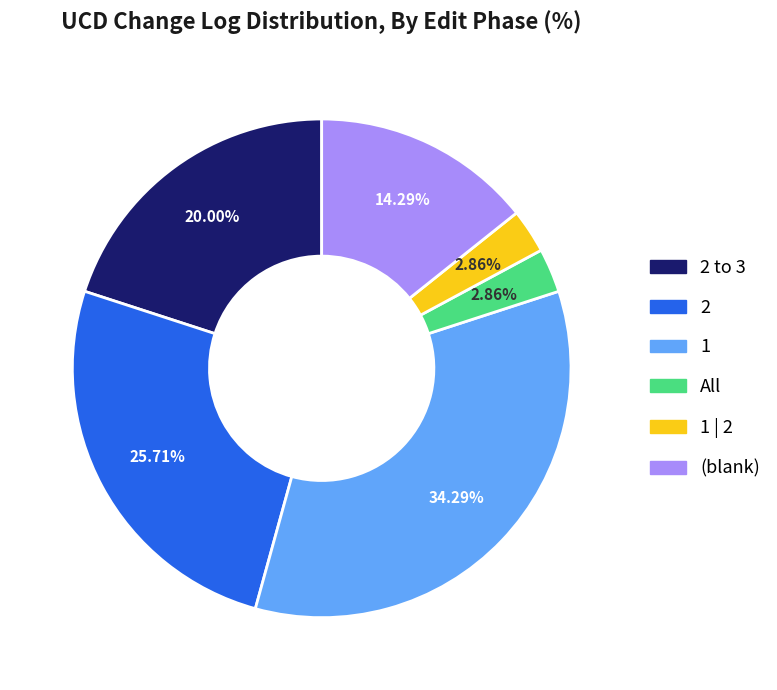

Approximately how many times larger is the value at 1 | 2 compared to All?

1.0